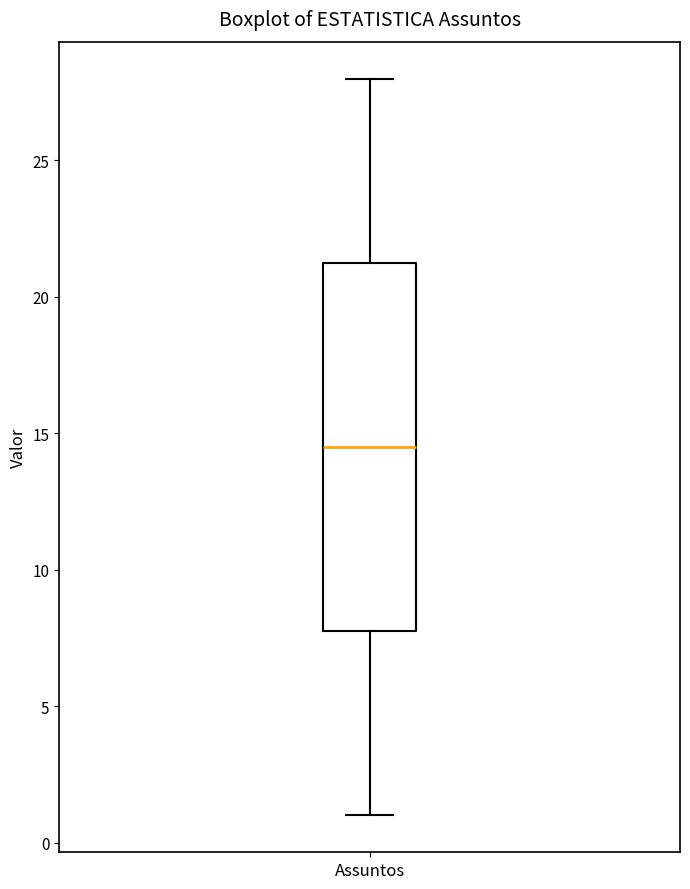

Read this box plot against the y-axis: the position of the median line, the range covered by the box, and the ends of both whiskers. The values are not printed on the chart, so give them approximately, as read against the axis.

median 14.5, box 8.0 to 21.5, whiskers 1.0 to 28.0